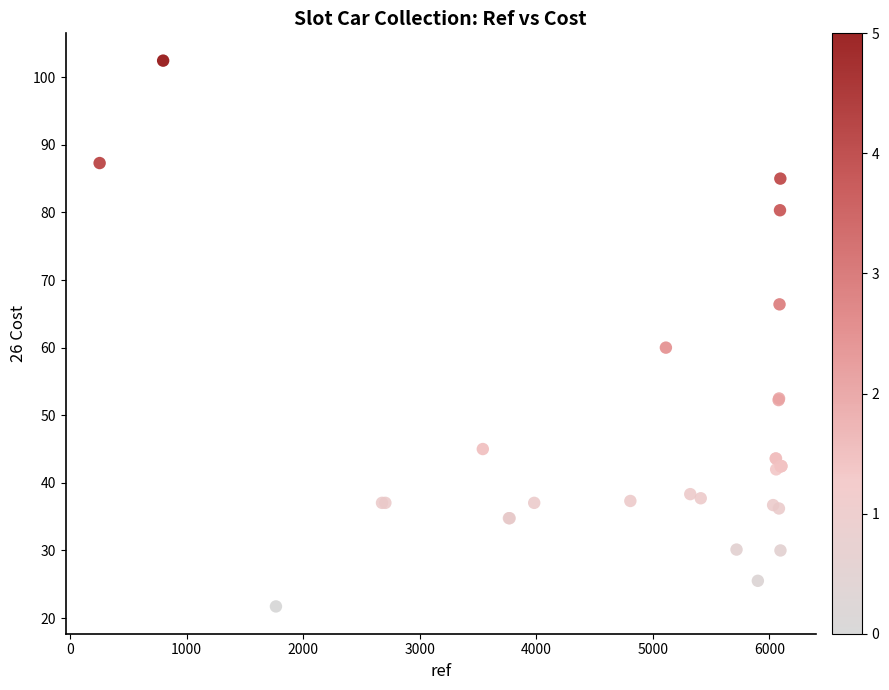

What Y value in the scatter plot is closest to 62?

60.0